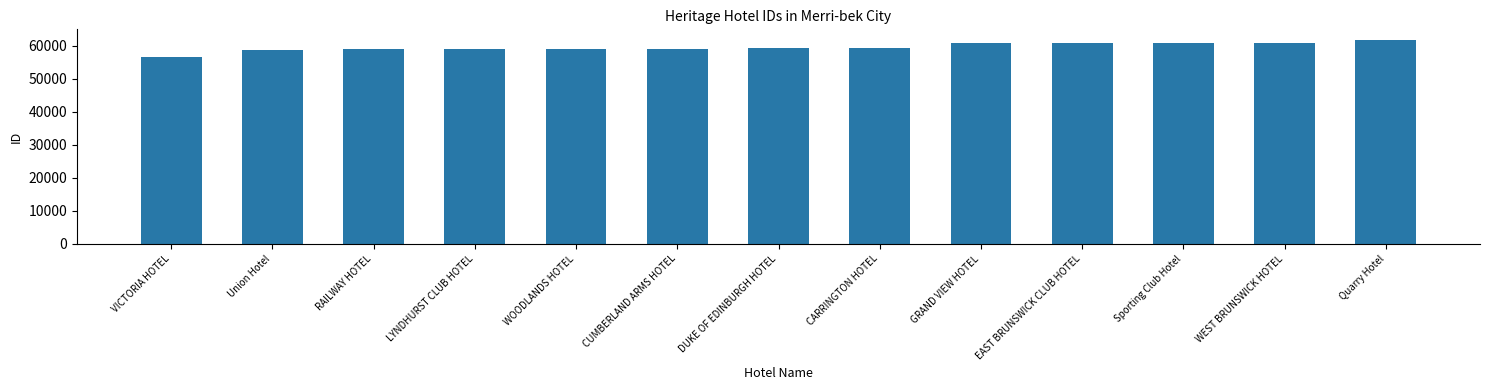

Count the number of data series in this chart.

1